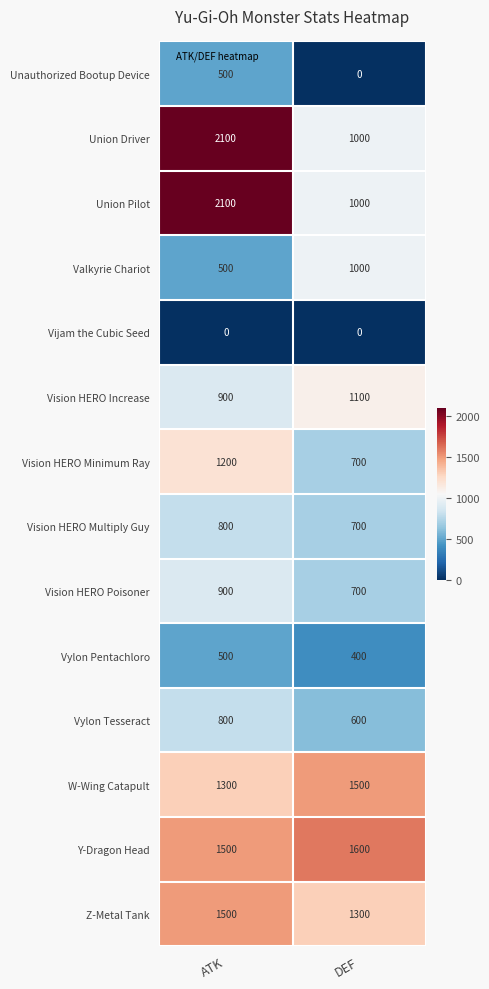

What is the total value across all series at ATK?

14600